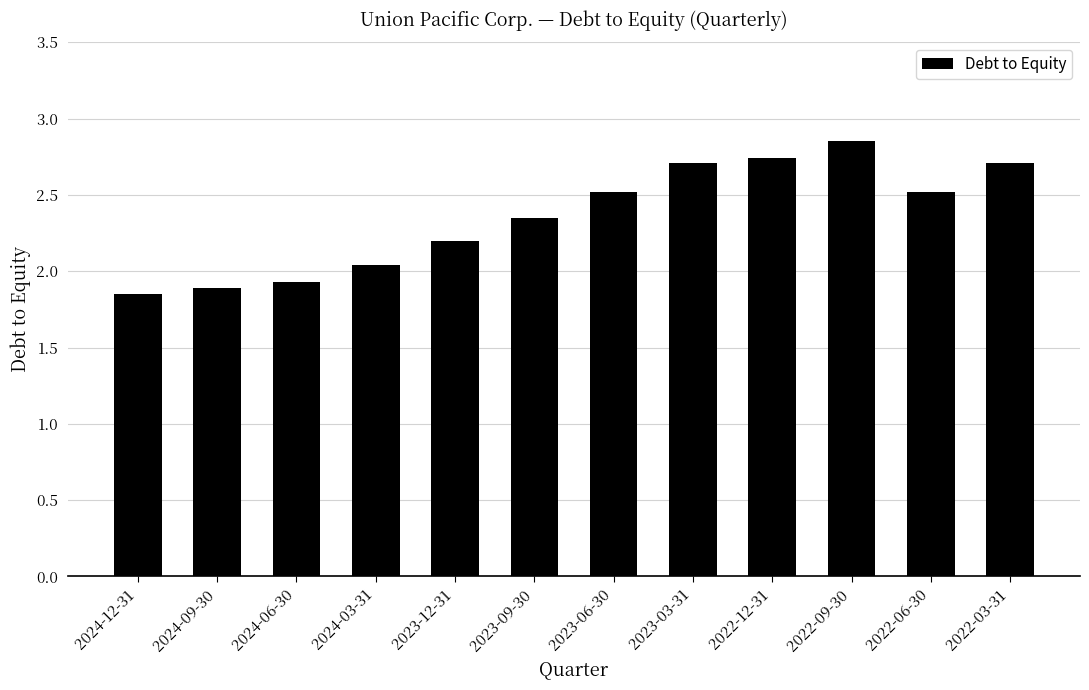

The value at 2023-06-30 is 2.5. True or false?

True